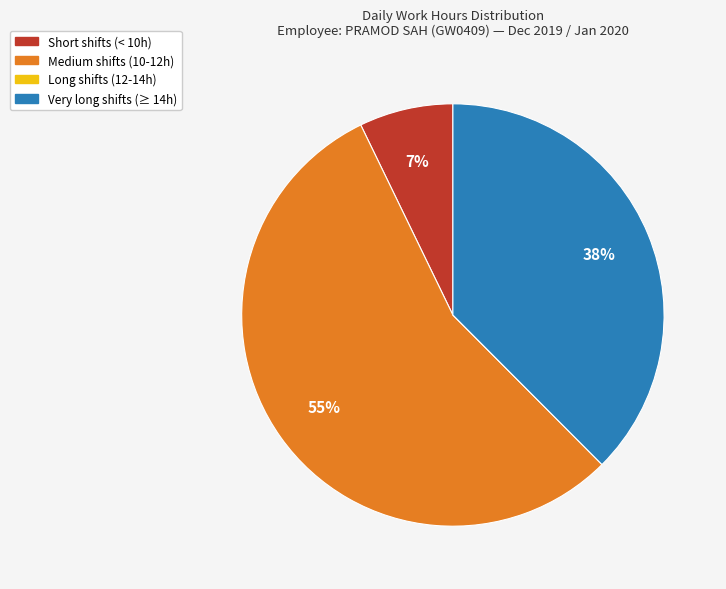

To the nearest percent, what is the average slice percentage?

25%